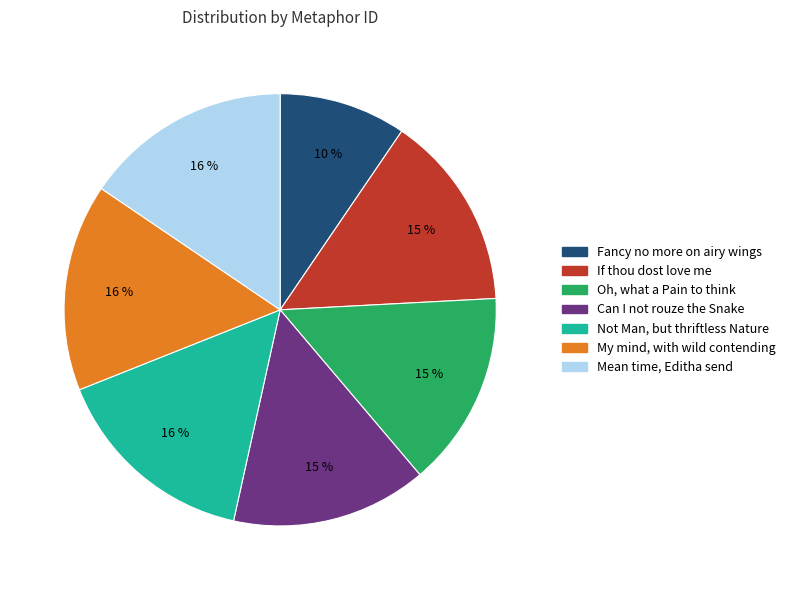

Which category has the smallest portion of the pie?

Fancy no more on airy wings